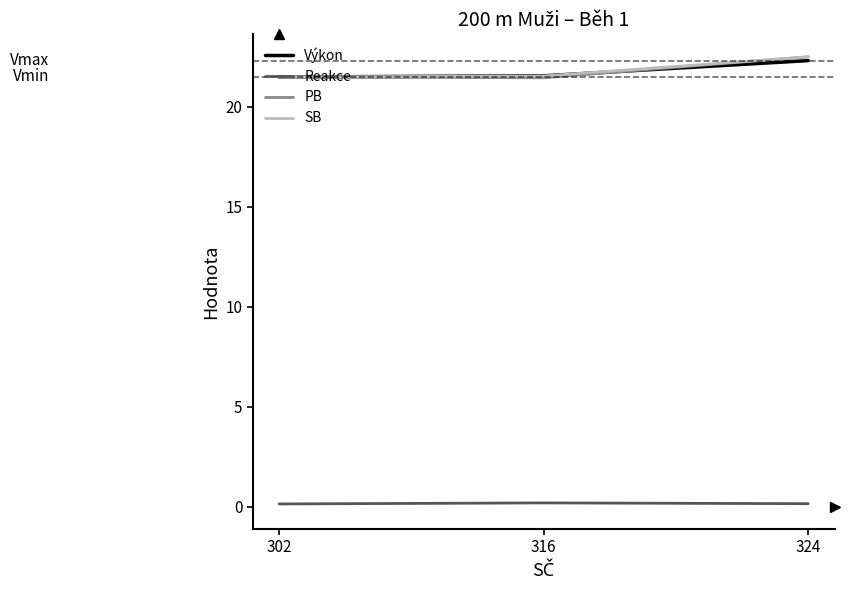

At which category is the sum across all series the highest?

324